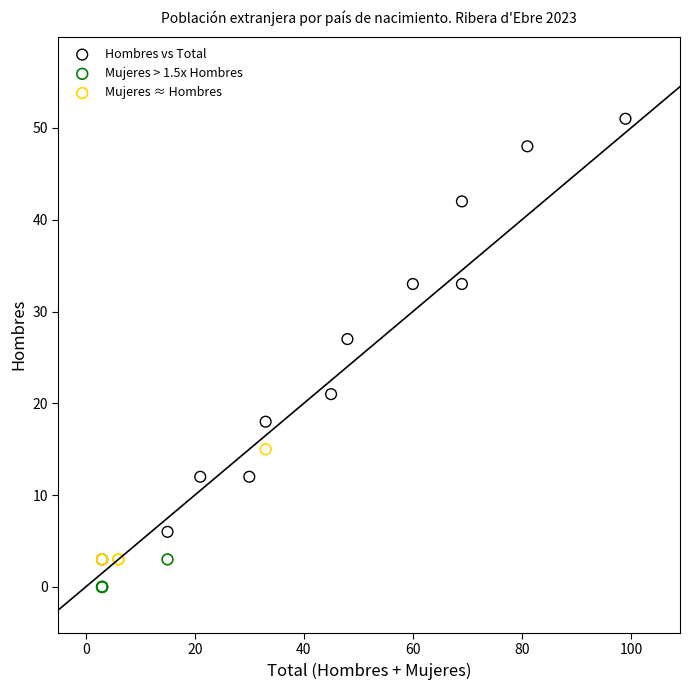

What are all the series names shown in the legend?

Hombres vs Total, Mujeres > 1.5x Hombres, Mujeres ≈ Hombres